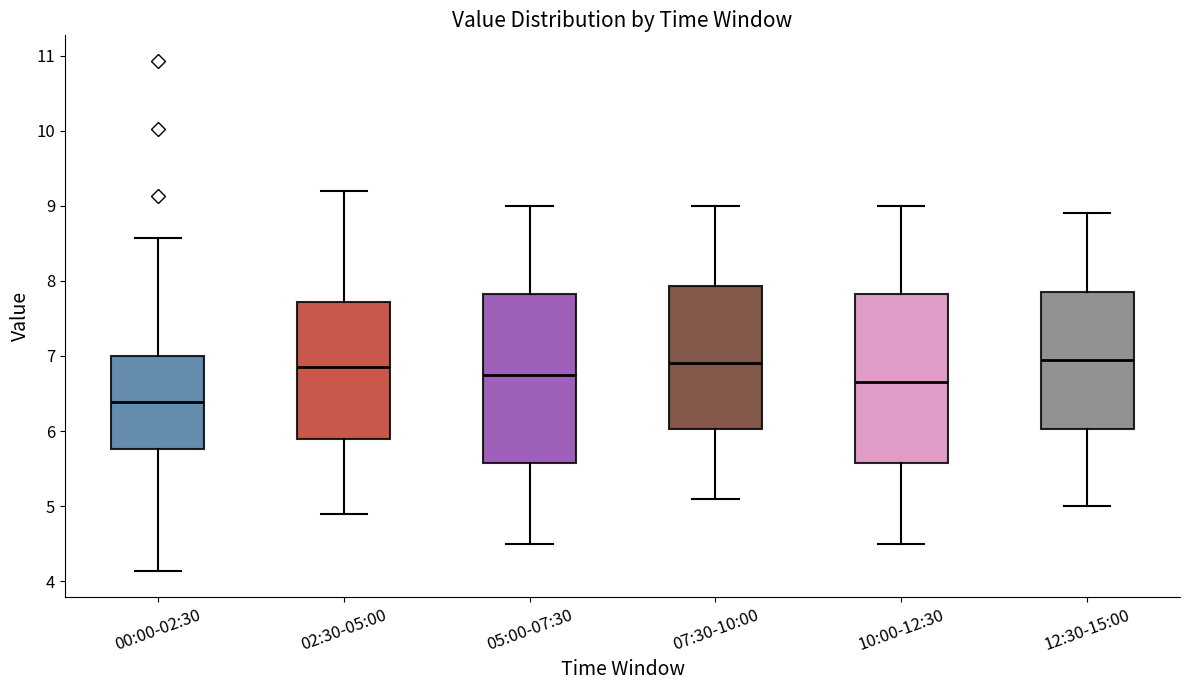

Reading left to right, read every box against the y-axis: the position of its median line, the range the box covers, and the ends of its whiskers. The values are not printed on the chart, so give them approximately, as read against the axis.

00:00-02:30: median 6.4, box 5.8 to 7.0, whiskers 4.1 to 8.6
02:30-05:00: median 6.9, box 5.9 to 7.7, whiskers 4.9 to 9.2
05:00-07:30: median 6.8, box 5.6 to 7.8, whiskers 4.5 to 9.0
07:30-10:00: median 6.9, box 6.0 to 7.9, whiskers 5.1 to 9.0
10:00-12:30: median 6.7, box 5.6 to 7.8, whiskers 4.5 to 9.0
12:30-15:00: median 7.0, box 6.0 to 7.9, whiskers 5.0 to 8.9